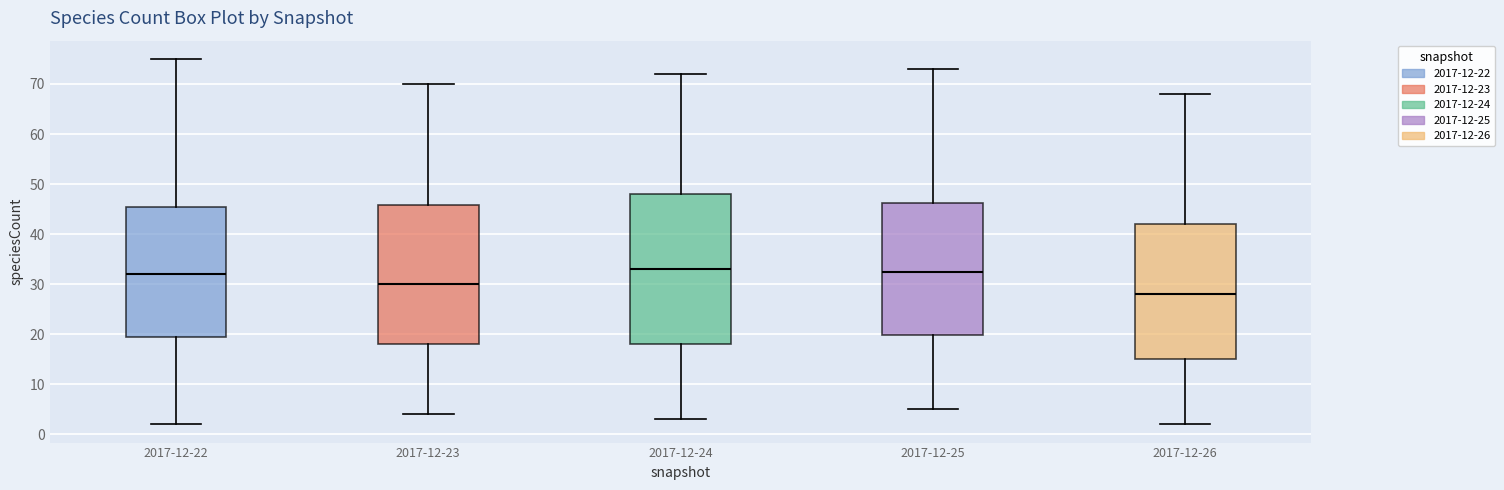

Which box is the tallest, from its lower edge to its upper edge?

2017-12-24